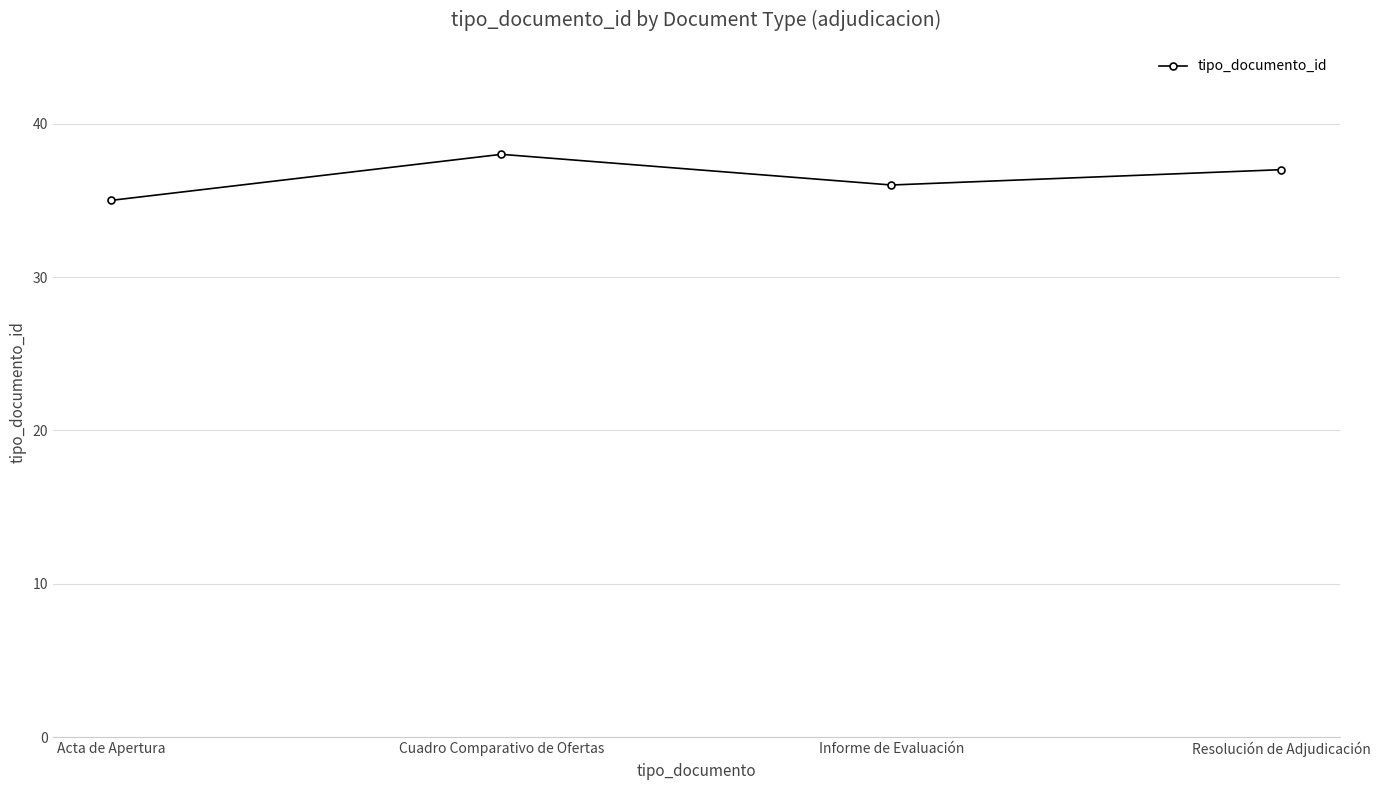

Which category has the highest value across all series?

Cuadro Comparativo de Ofertas